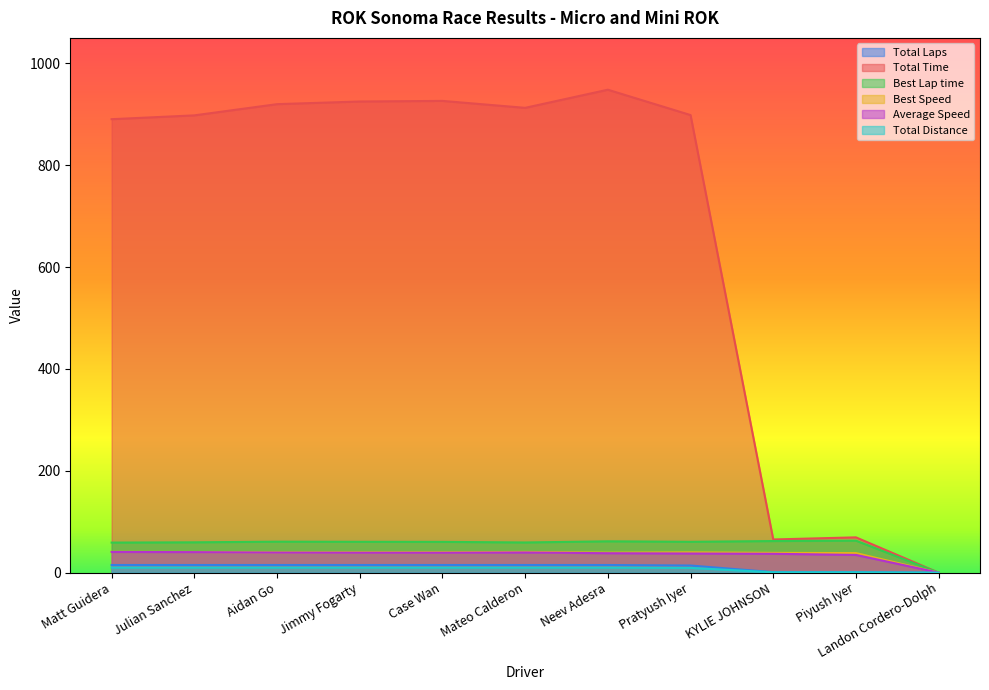

What is the total value across all series at Case Wan?

1090.7